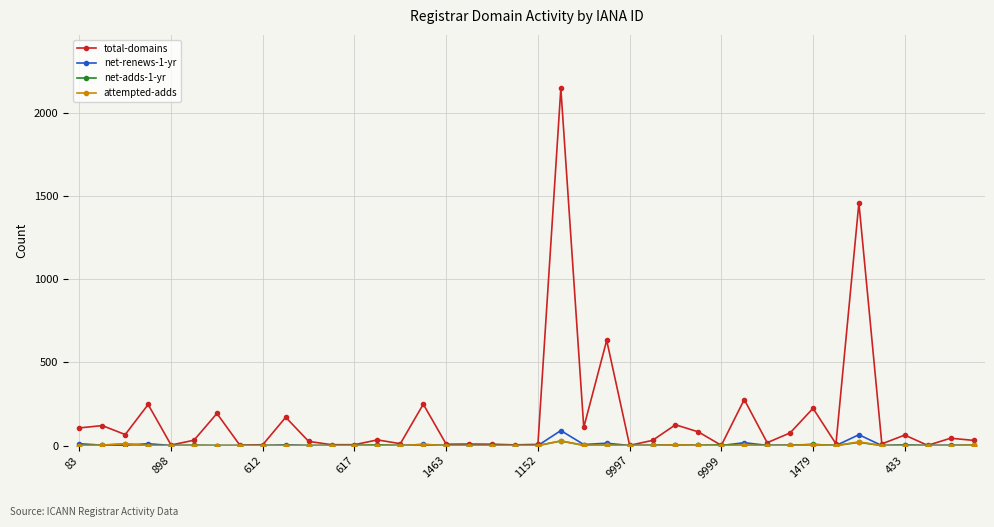

True or false: total-domains has more than 1 interior local peaks.

True